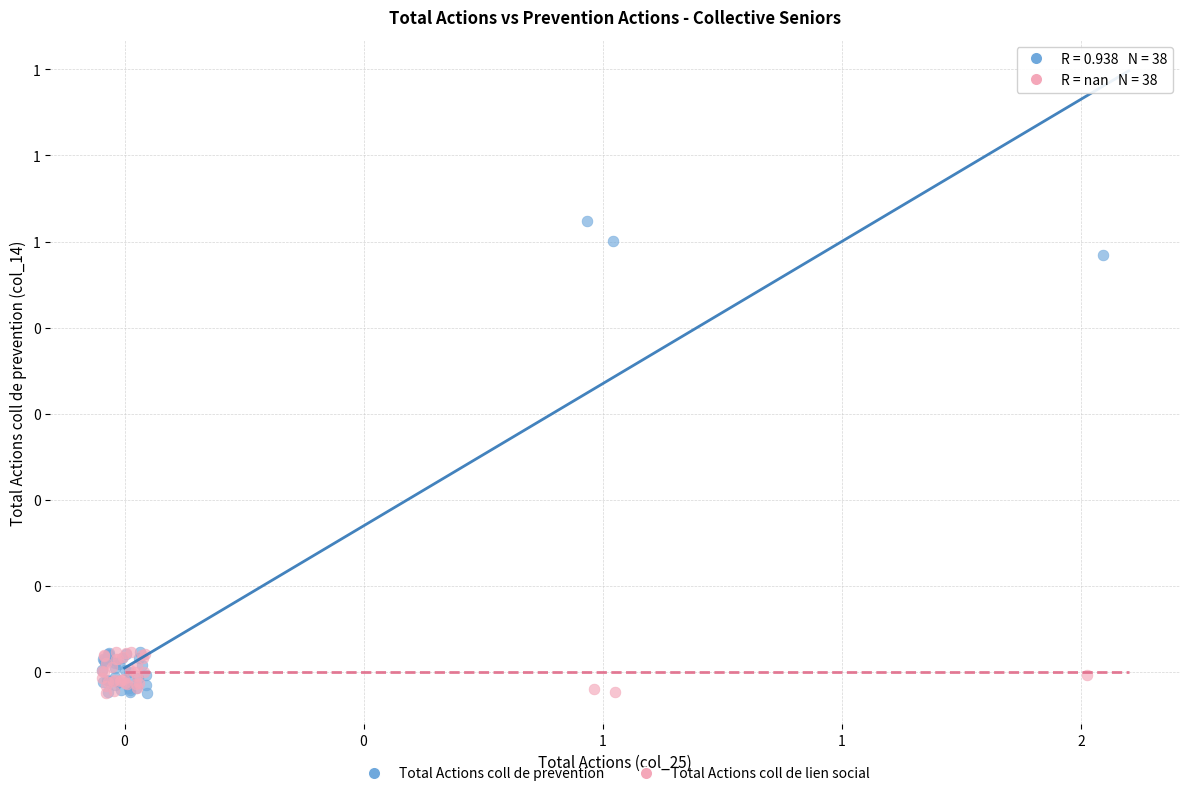

What are all the series names shown in the legend?

Total Actions coll de prevention, Total Actions coll de lien social